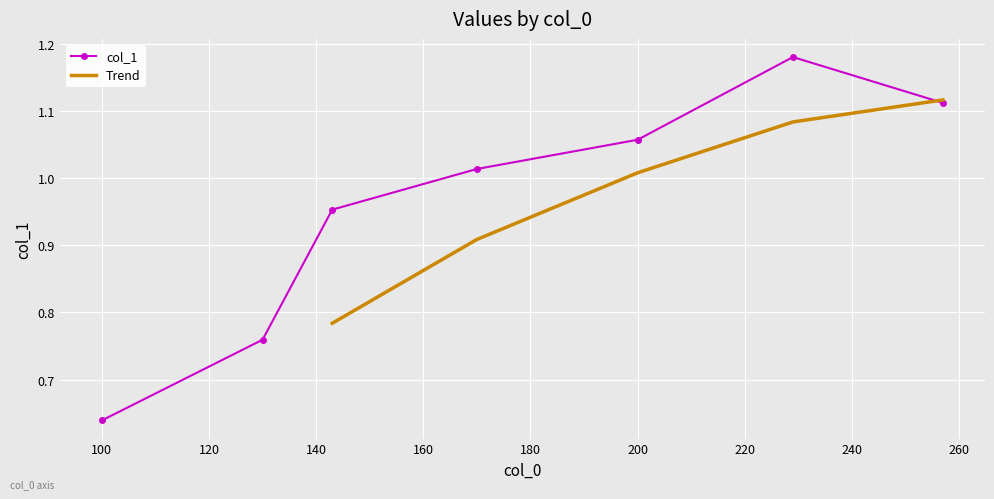

The value at 200 is 0.7. True or false?

False